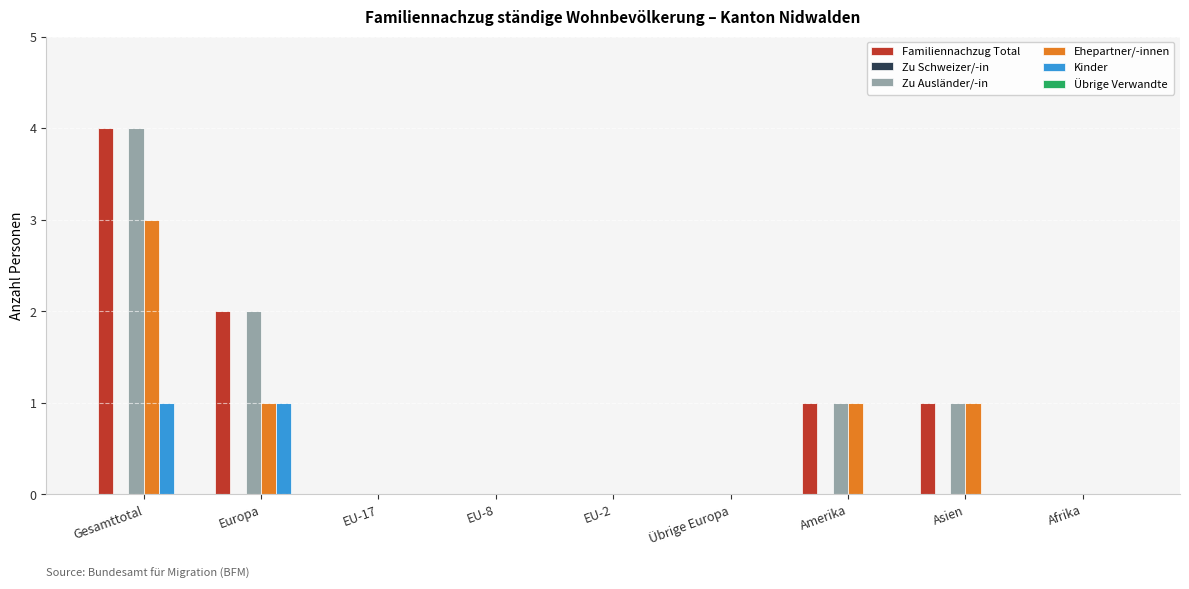

At which category is the sum across all series the highest?

Gesamttotal